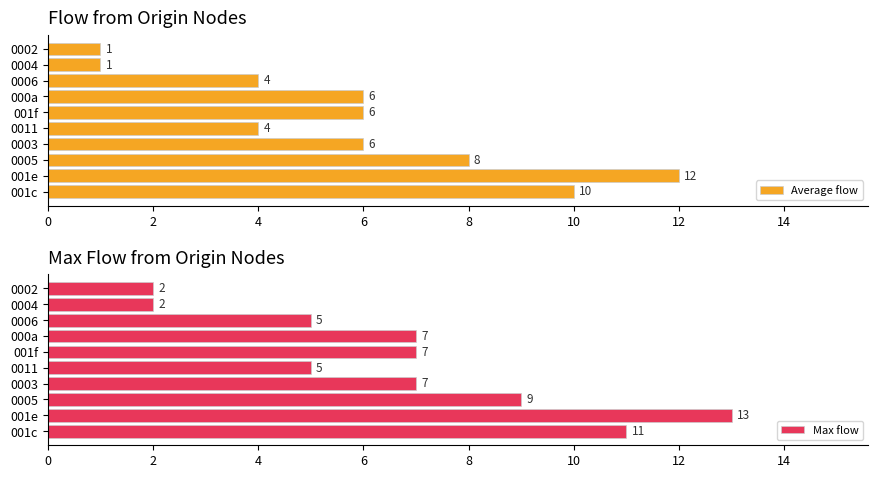

How many Average flow values are between 4 and 8?

6